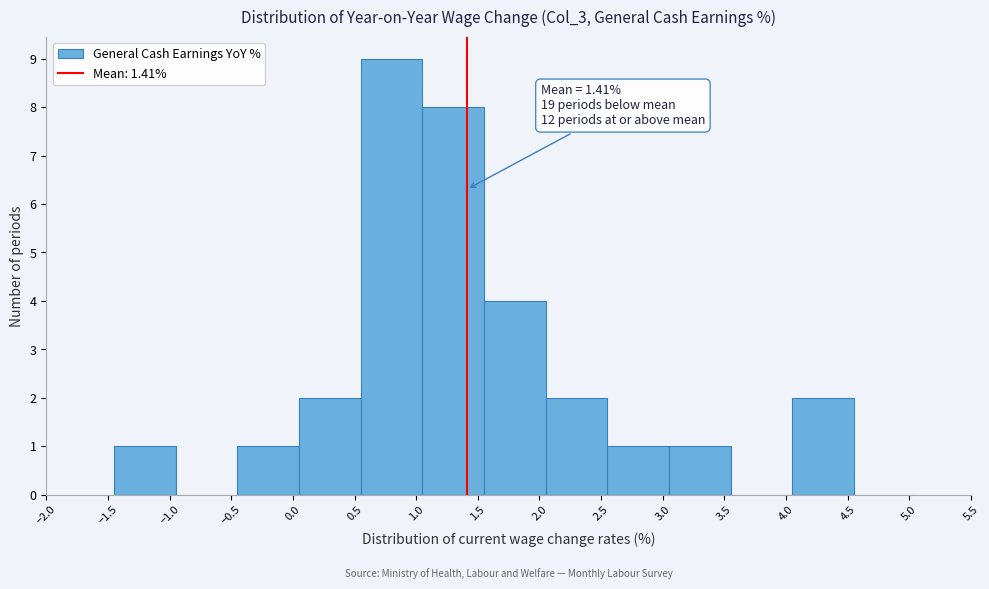

Which range on the x-axis has the tallest bar?

0.55 to 1.05